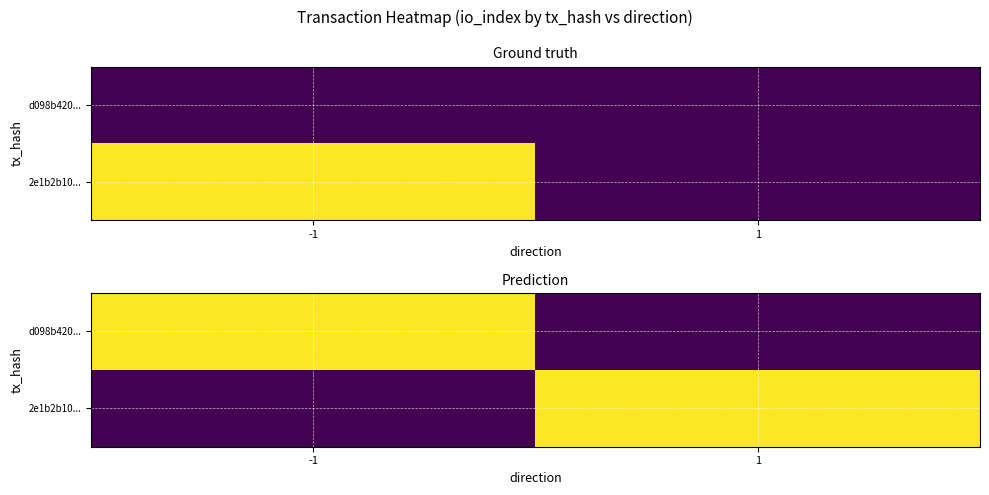

At which label does 2e1b2b10... reach its minimum?

-1